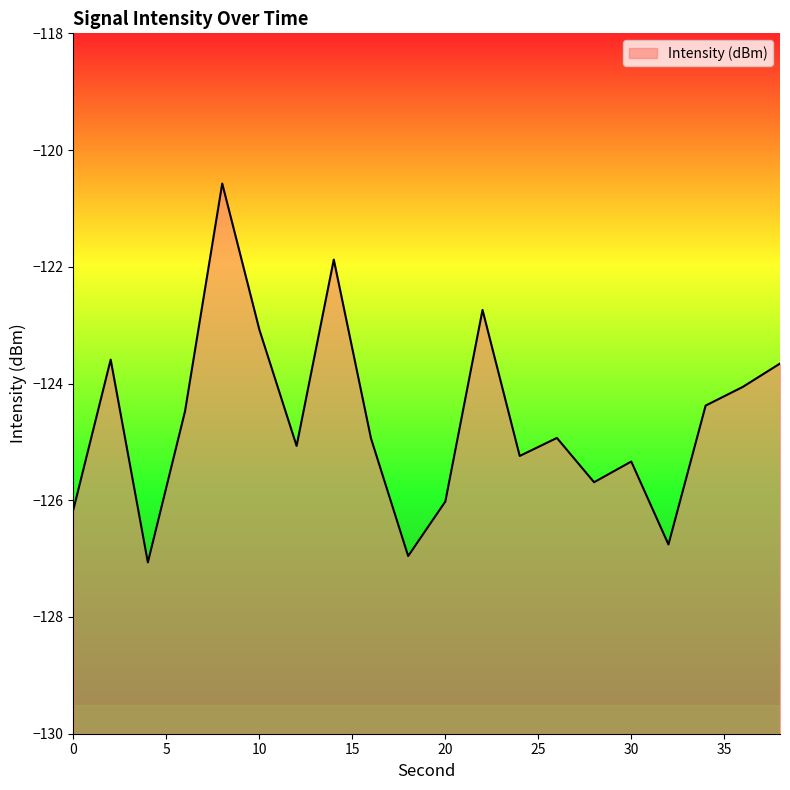

What is the value of the 11th point from the left?

-126.0